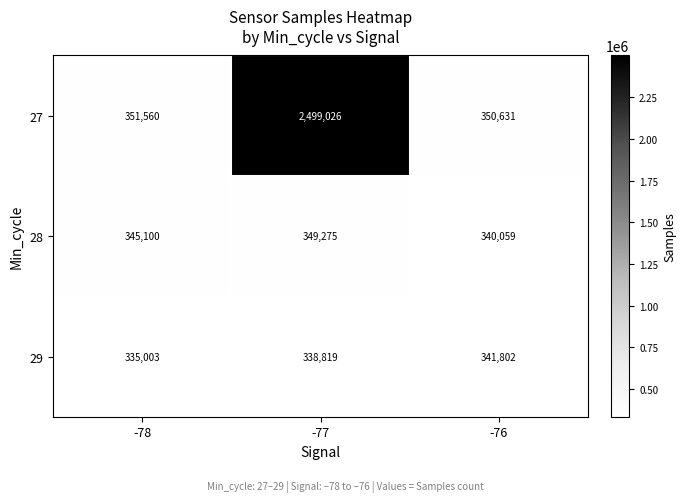

Between -77 and -76, which series saw the biggest shift?

27